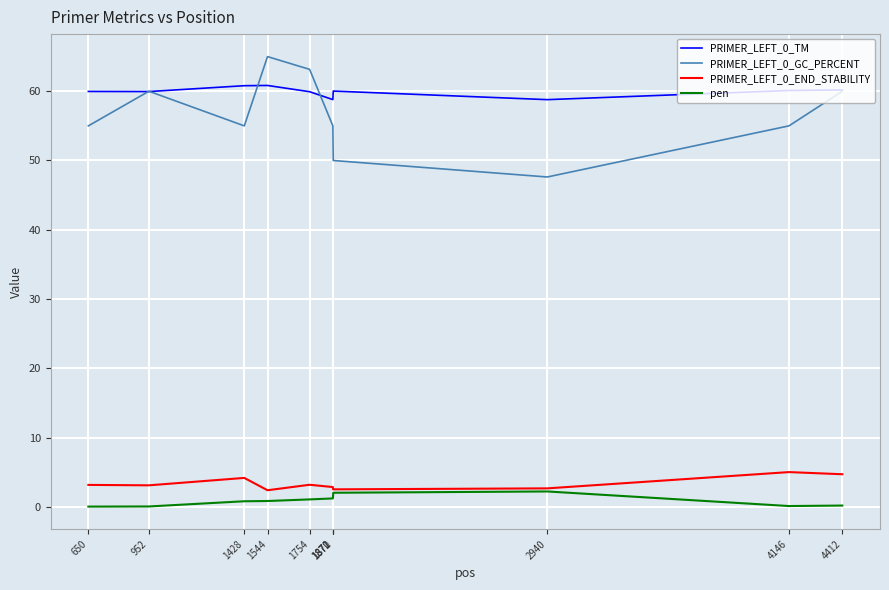

What is the maximum value for pen?

2.2